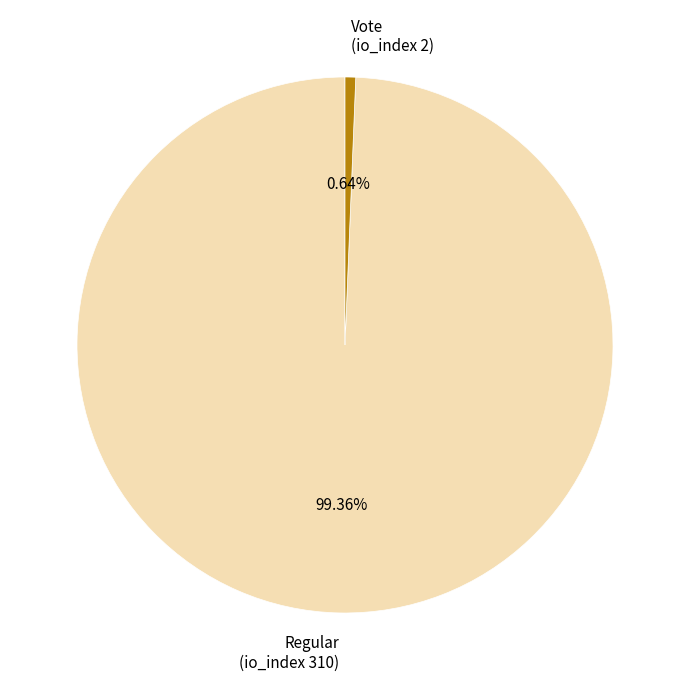

Do Regular and Vote together represent more than half of the pie?

Yes